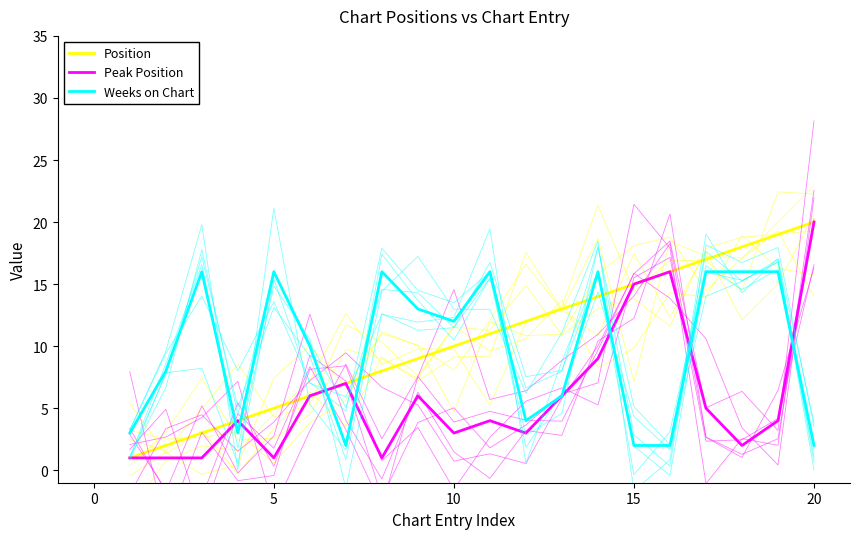

Which series has the largest total across all categories?

Position